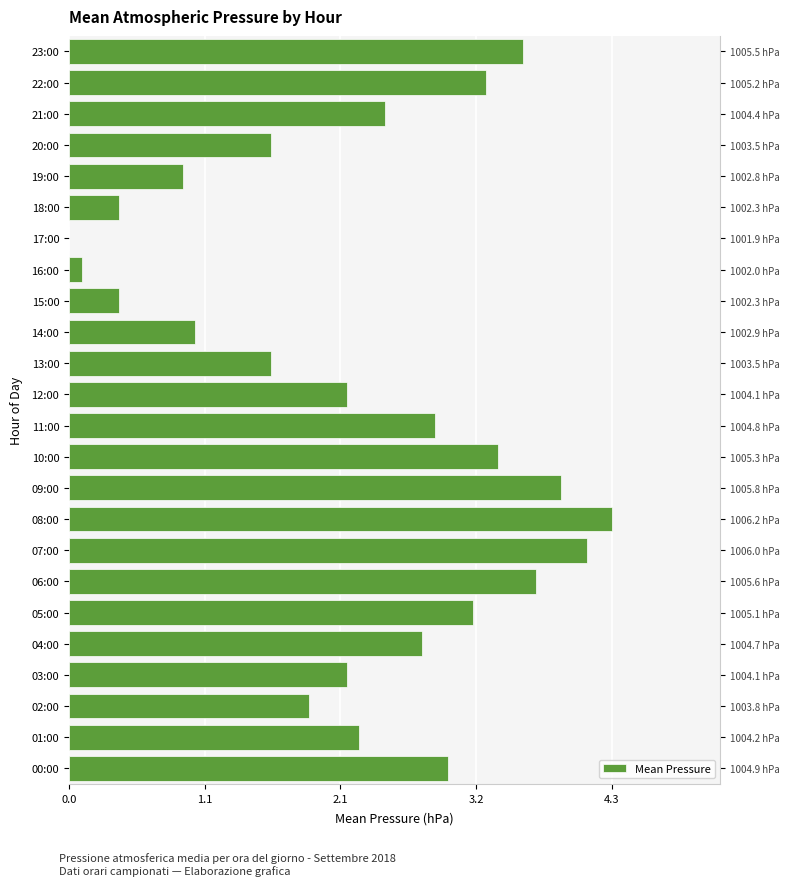

The chart shows a value of 0.2 at 18:00. True or false?

False